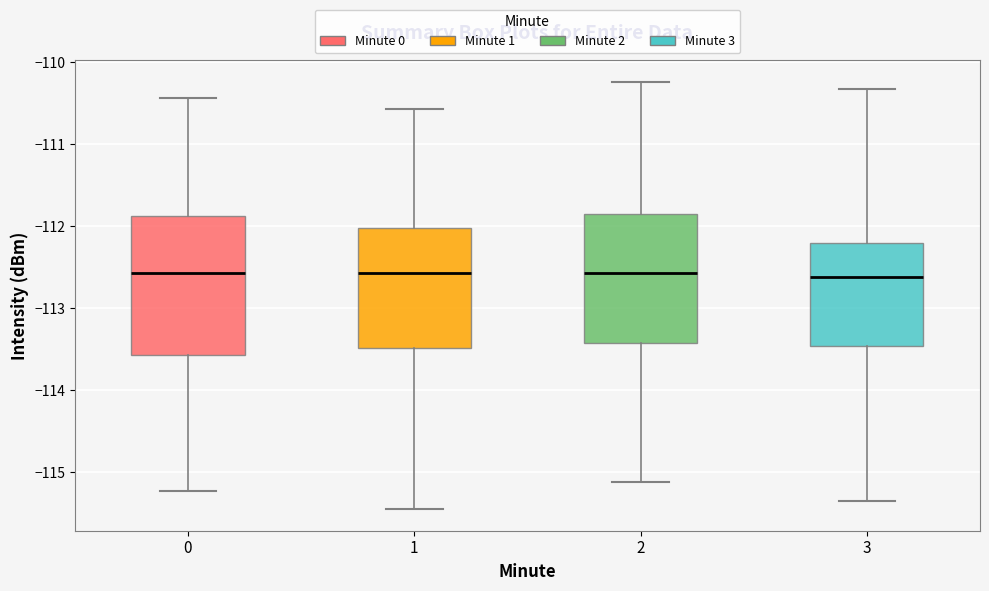

Reading left to right, read every box against the y-axis: the position of its median line, the range the box covers, and the ends of its whiskers. The values are not printed on the chart, so give them approximately, as read against the axis.

0: median -112.6, box -113.6 to -111.9, whiskers -115.2 to -110.4
1: median -112.6, box -113.5 to -112.0, whiskers -115.5 to -110.6
2: median -112.6, box -113.4 to -111.8, whiskers -115.1 to -110.2
3: median -112.6, box -113.5 to -112.2, whiskers -115.4 to -110.3